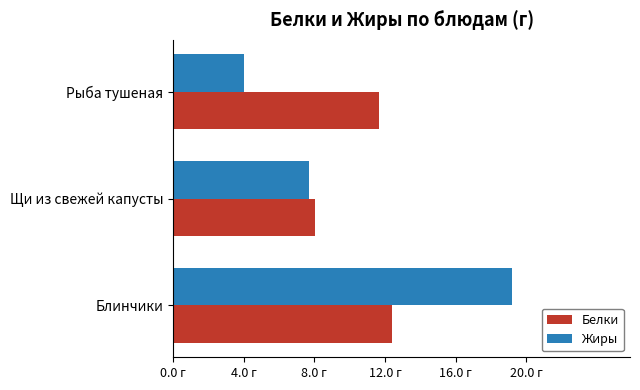

Reading right to left, transcribe all the data shown in this chart.

Белки: 11.7	8.0	12.4
Жиры: 4.0	7.7	19.2